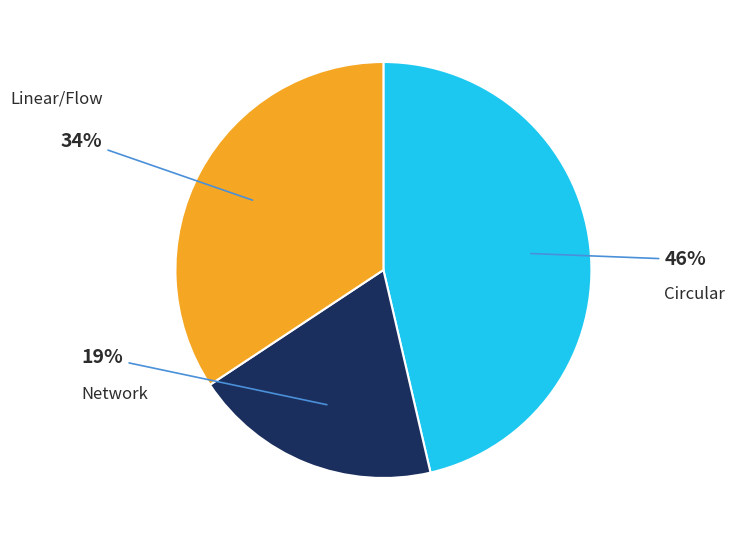

How many slices are in this pie chart?

3